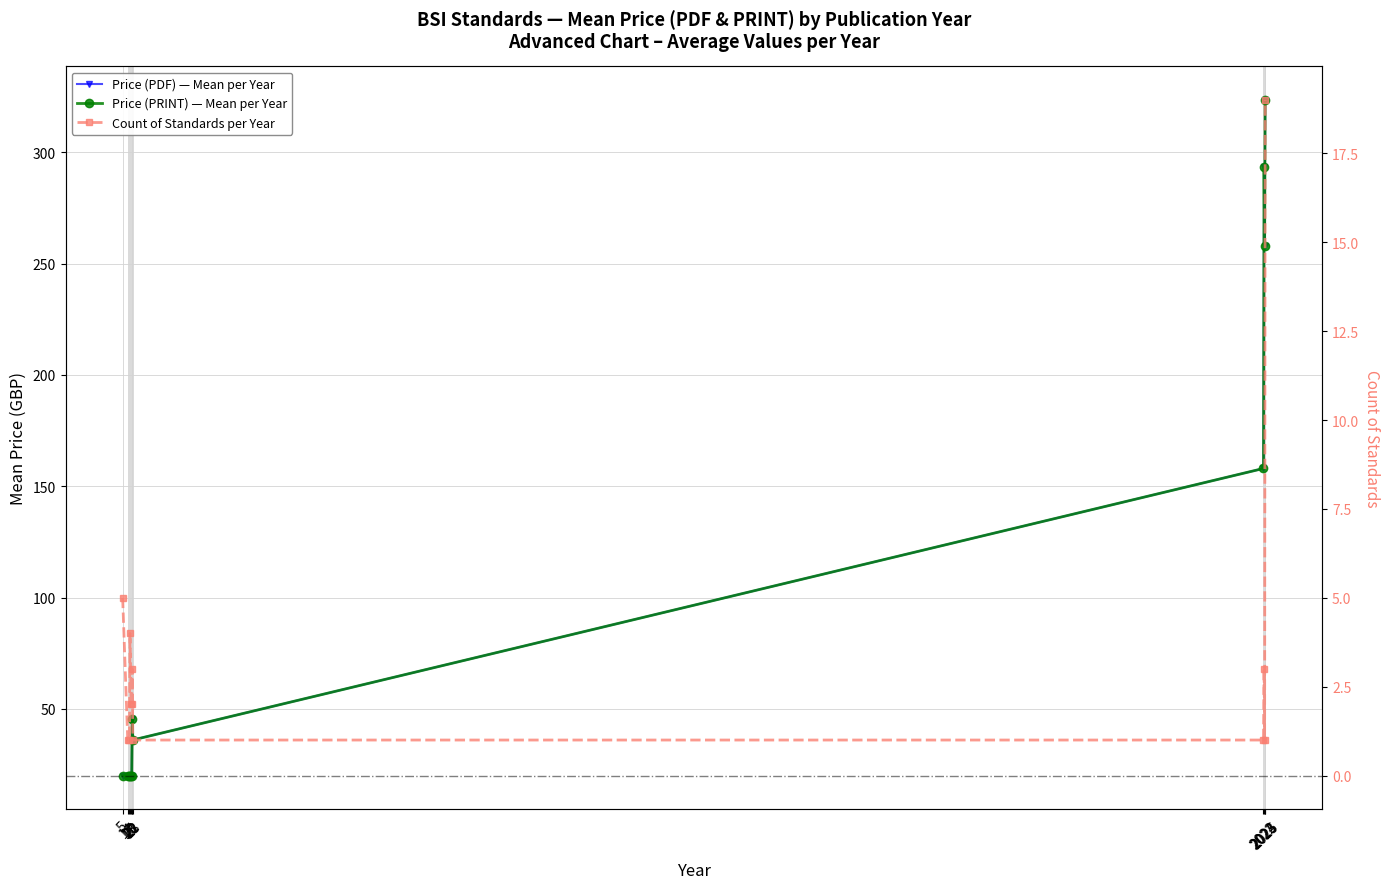

True or false: Price (PRINT) — Mean per Year and Count of Standards per Year intersect in this chart.

False